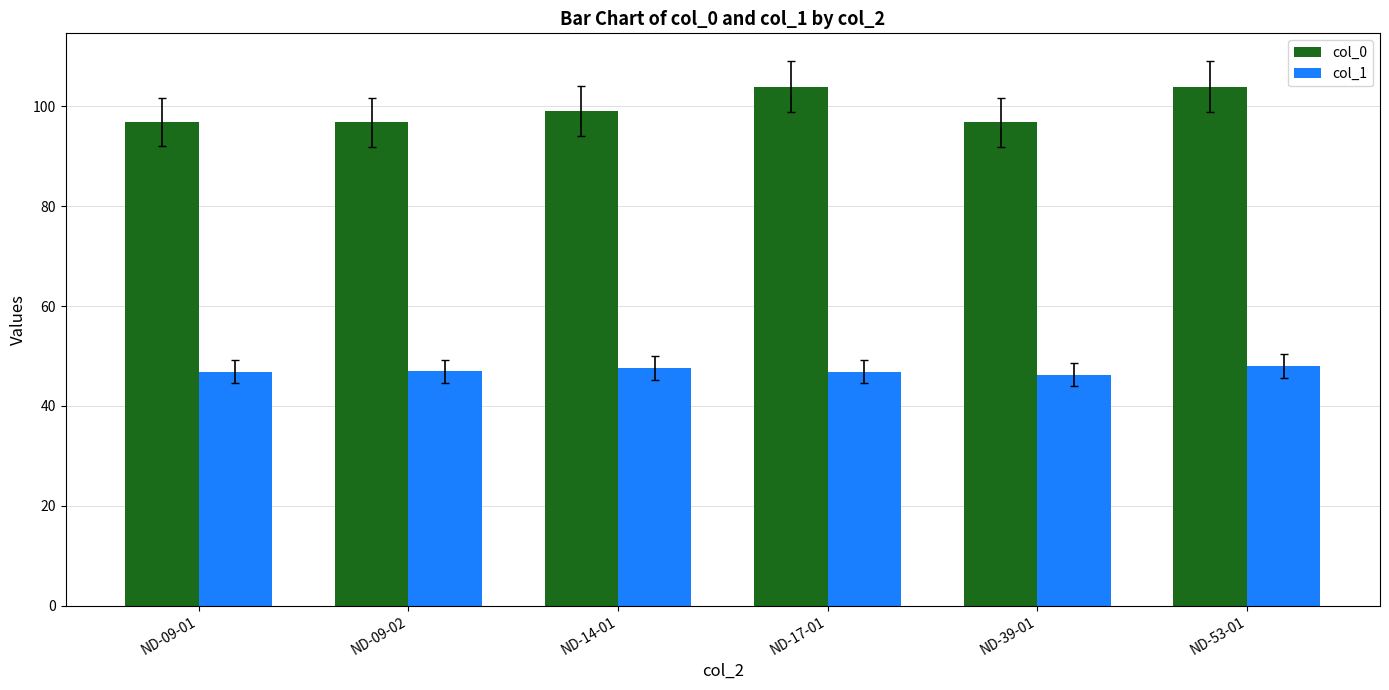

Rank the series at ND-39-01 from highest to lowest value.

col_0, col_1